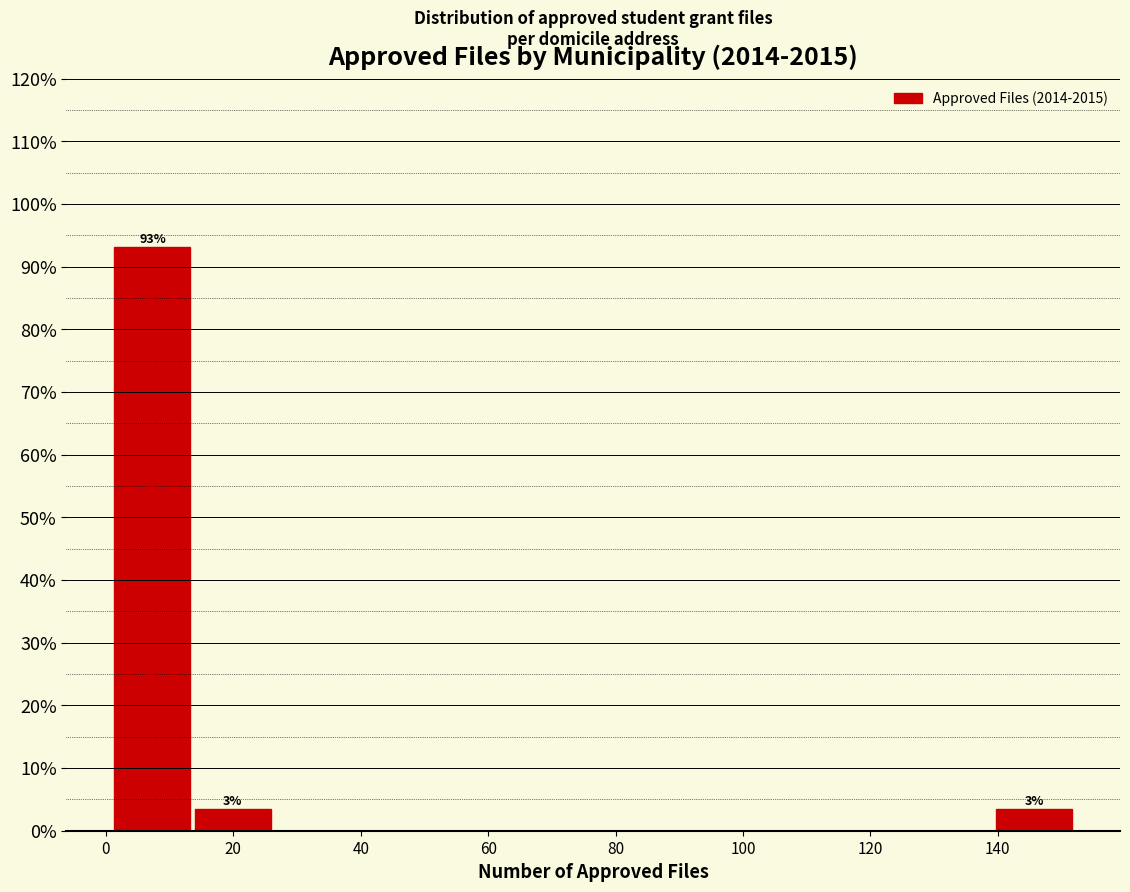

Over which range of the x-axis is the bar tallest?

2 to 14